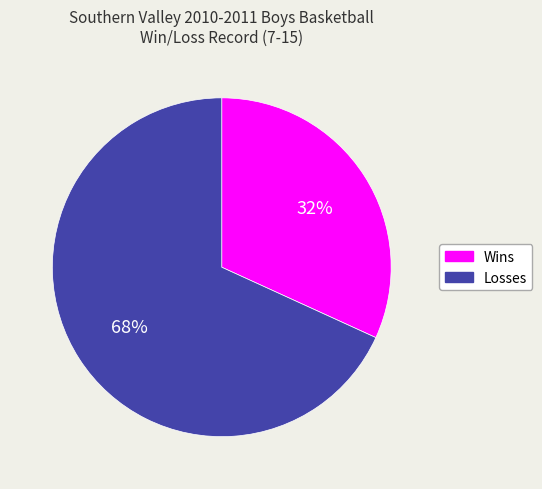

How many segments does this pie chart have?

2